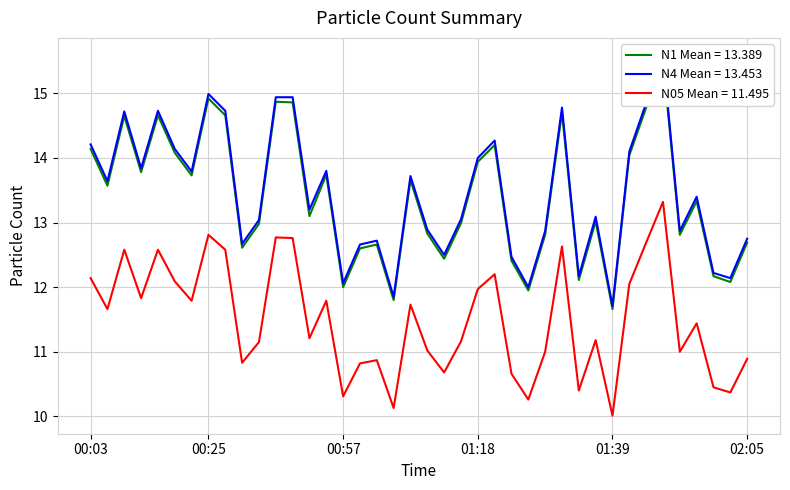

At which label does N05 reach its peak?

01:47